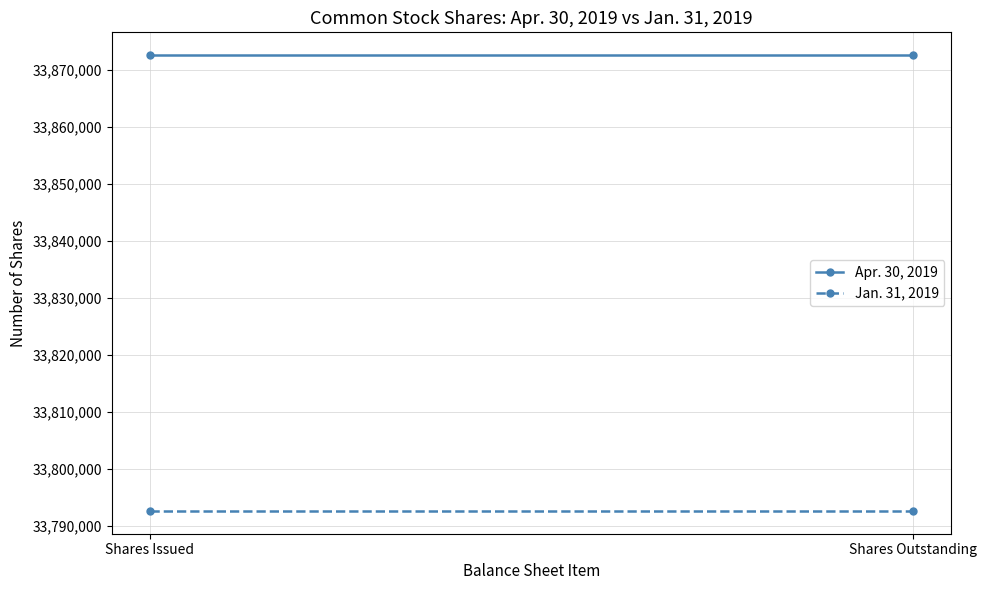

What is the lowest value of the Jan. 31, 2019 series?

33792589